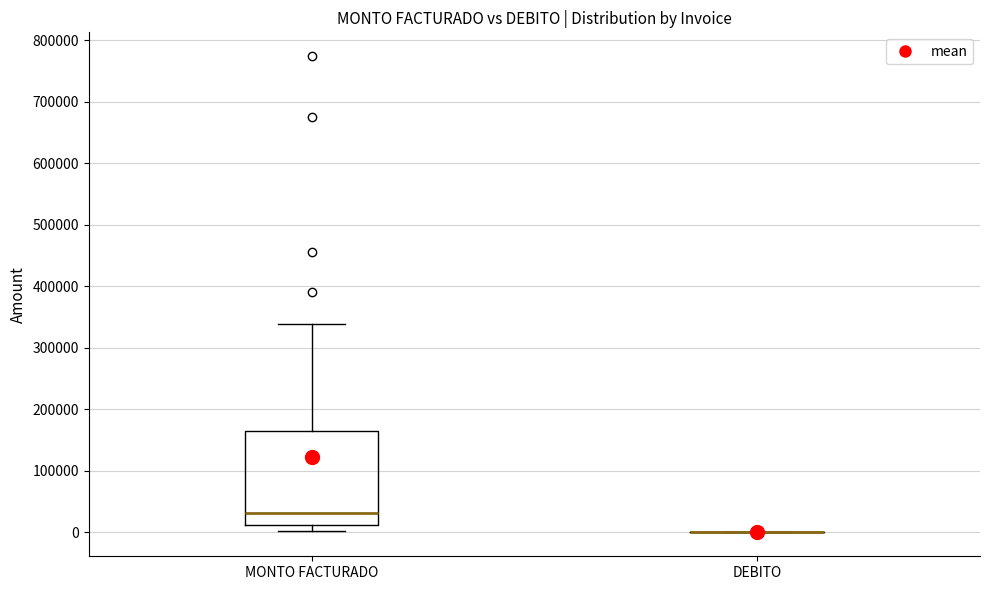

Reading left to right, transcribe this box plot: for each box, give where its median line is, the range the box spans, and where its two whiskers end, as read against the y-axis. The values are not printed on the chart, so give them approximately, as read against the axis.

MONTO FACTURADO: median 30000, box 10000 to 160000, whiskers 0 to 340000
DEBITO: box collapsed to a line at 0, whiskers 0 to 0